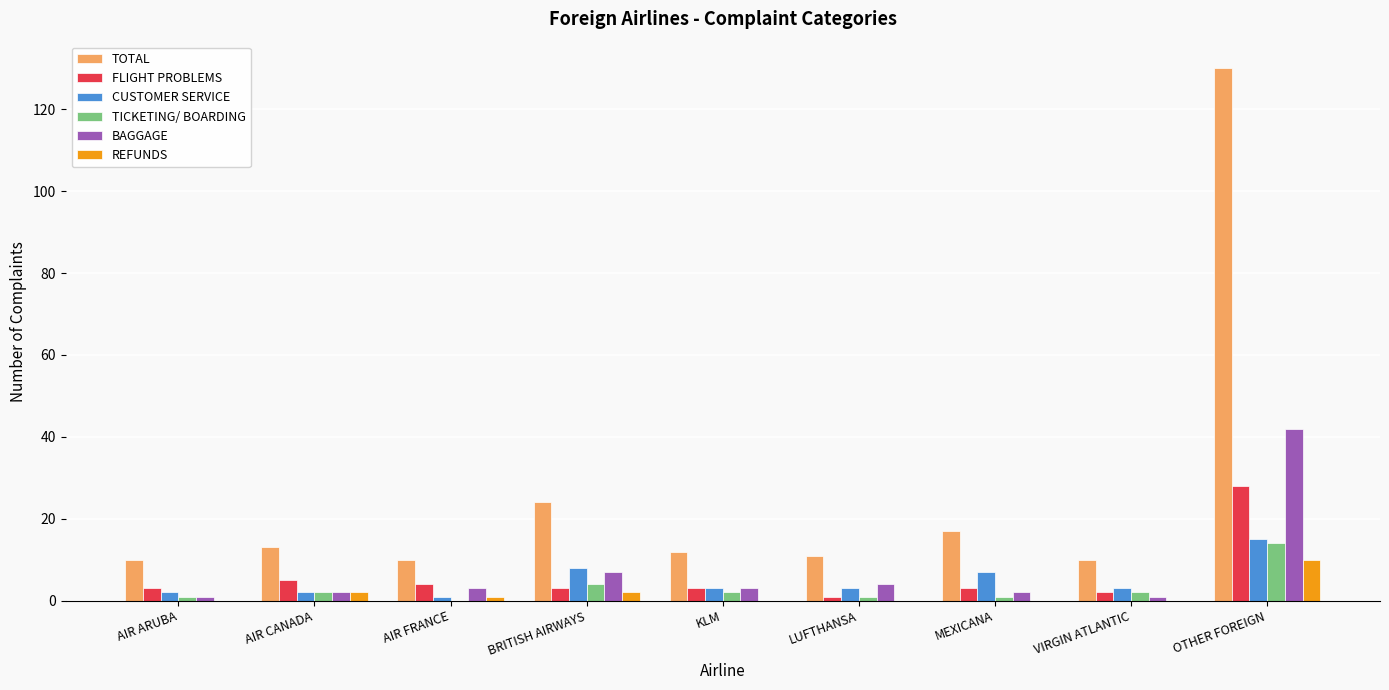

At which category is the sum across all series the highest?

OTHER FOREIGN